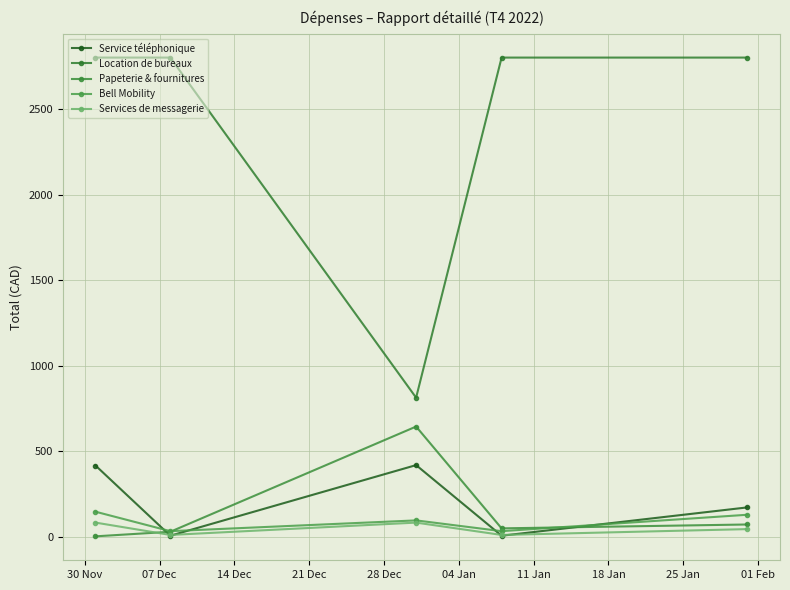

Where is the first local minimum for Services de messagerie?

07 Dec